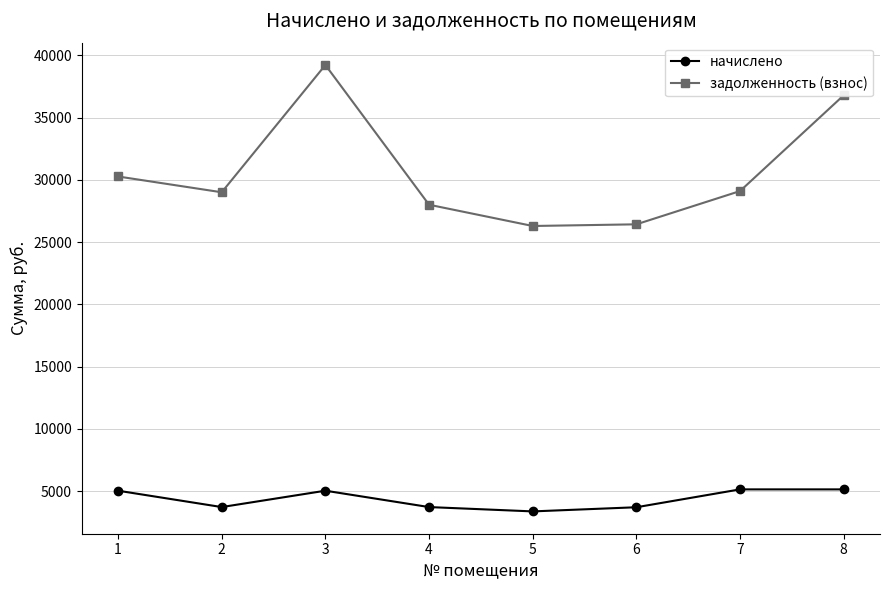

How many data points does each series have?

8